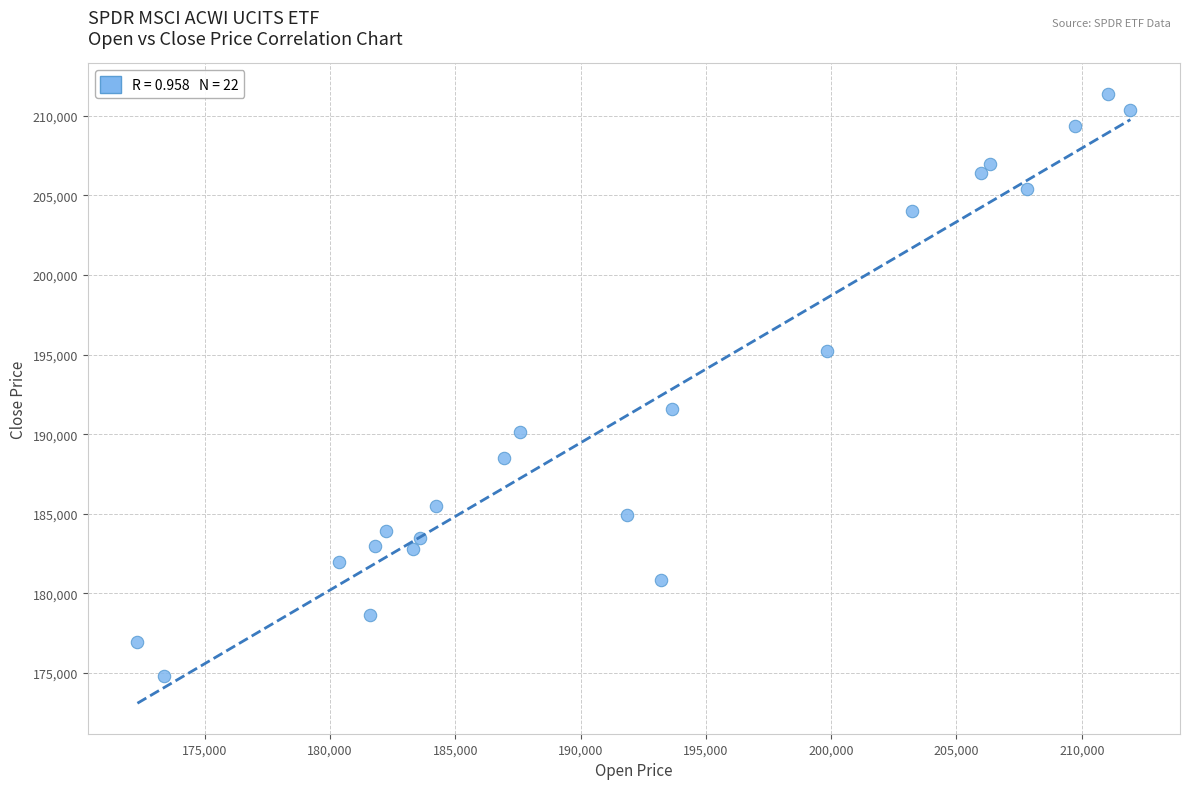

What is the range of X values (max minus min)?

39627